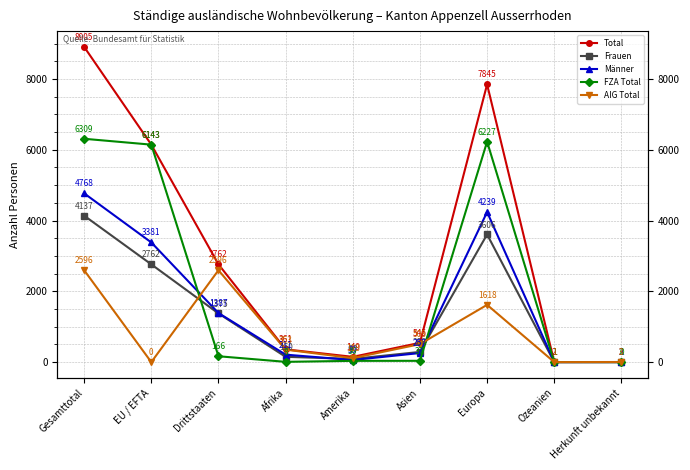

What is the lowest value of the Männer series?

1